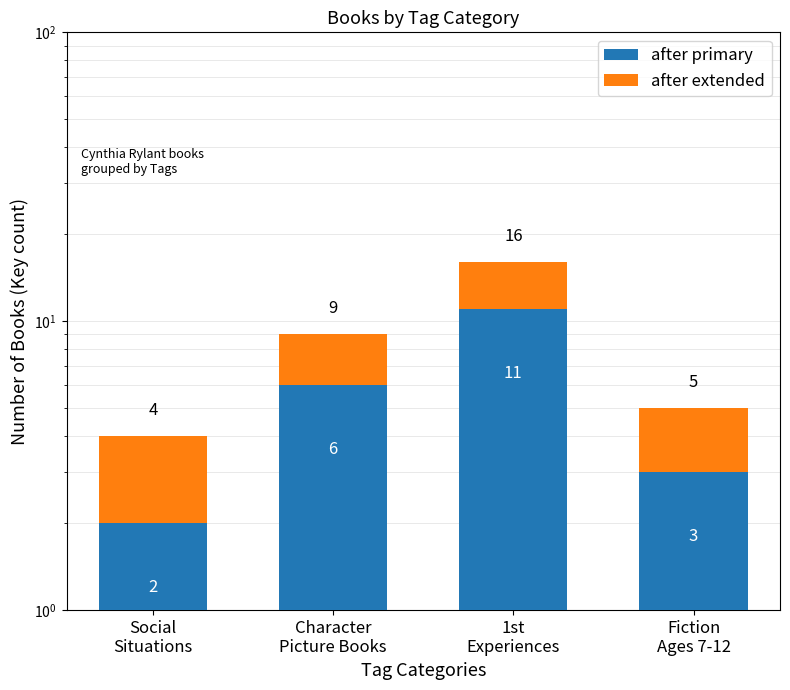

What is the approximate value of after extended at Fiction
Ages 7-12?

2